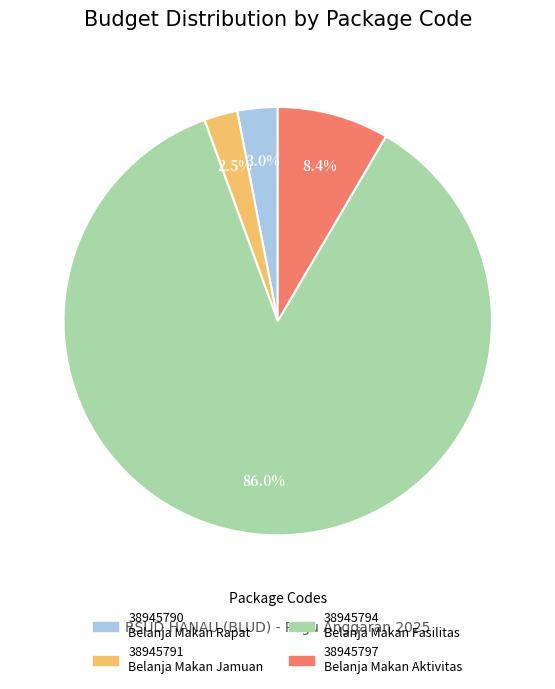

Is the sum of 38945797 and 38945791 greater than half?

No